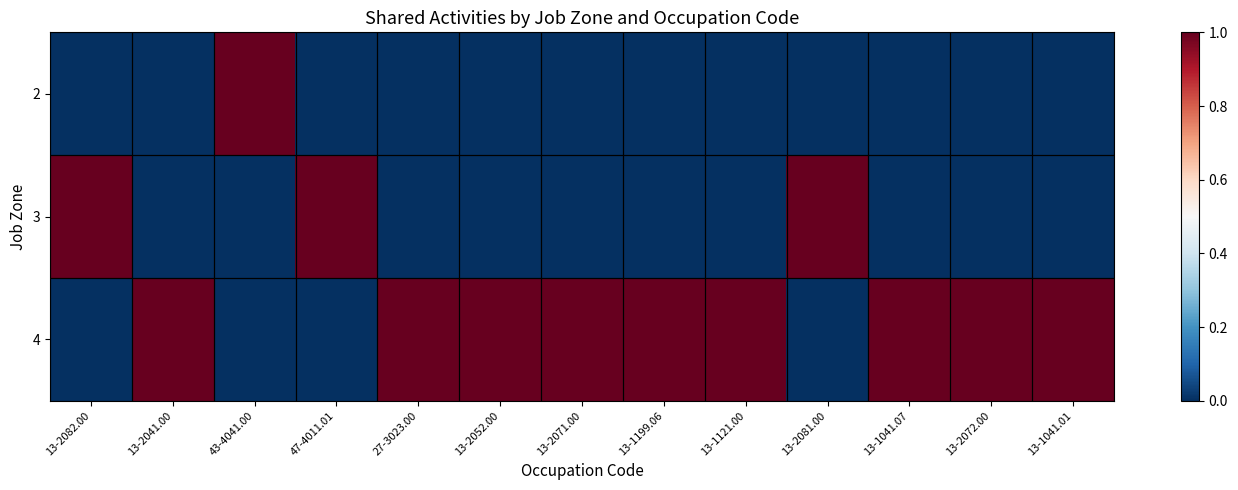

Reading left to right, list all the values displayed in this chart.

2: 13-2082.00=0	13-2041.00=0	43-4041.00=1	47-4011.01=0	27-3023.00=0	13-2052.00=0	13-2071.00=0	13-1199.06=0	13-1121.00=0	13-2081.00=0	13-1041.07=0	13-2072.00=0	13-1041.01=0
3: 13-2082.00=1	13-2041.00=0	43-4041.00=0	47-4011.01=1	27-3023.00=0	13-2052.00=0	13-2071.00=0	13-1199.06=0	13-1121.00=0	13-2081.00=1	13-1041.07=0	13-2072.00=0	13-1041.01=0
4: 13-2082.00=0	13-2041.00=1	43-4041.00=0	47-4011.01=0	27-3023.00=1	13-2052.00=1	13-2071.00=1	13-1199.06=1	13-1121.00=1	13-2081.00=0	13-1041.07=1	13-2072.00=1	13-1041.01=1